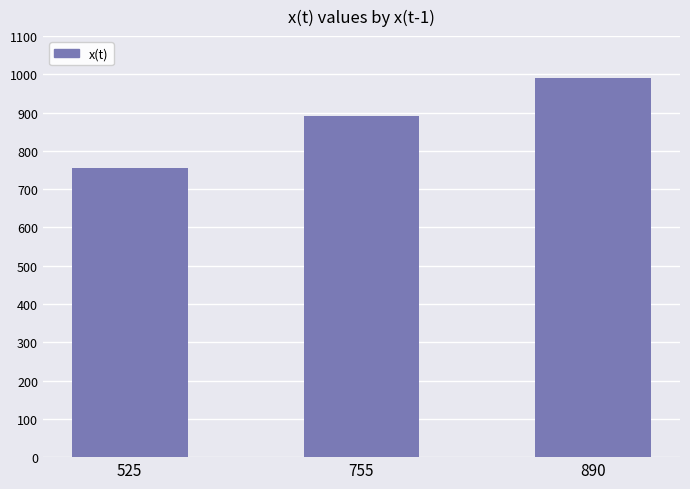

Are the bars horizontal?

No